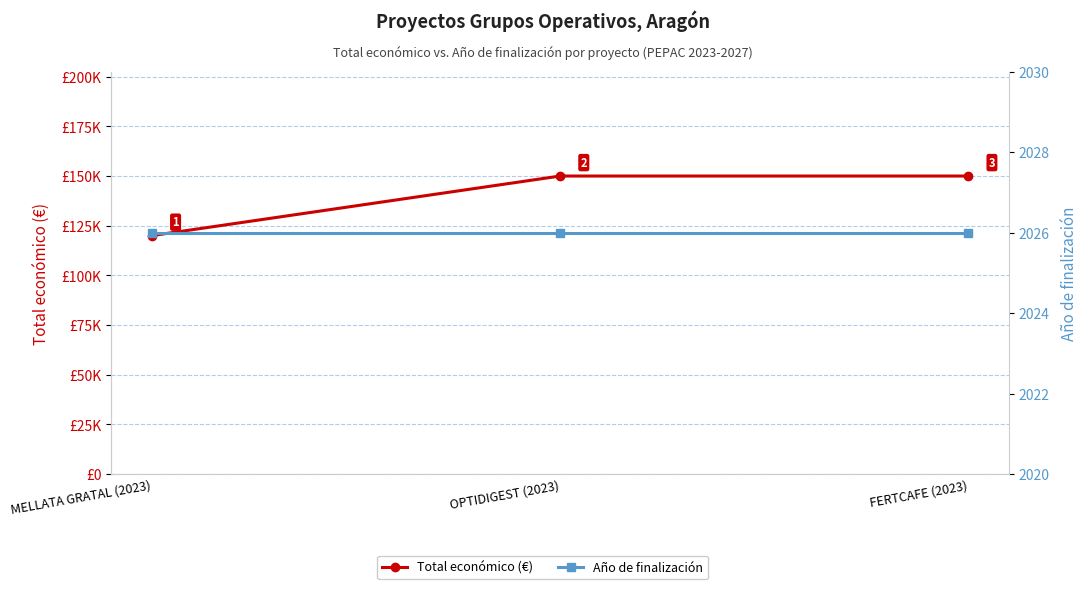

What is the sum of all Total económico (€) values?

420000